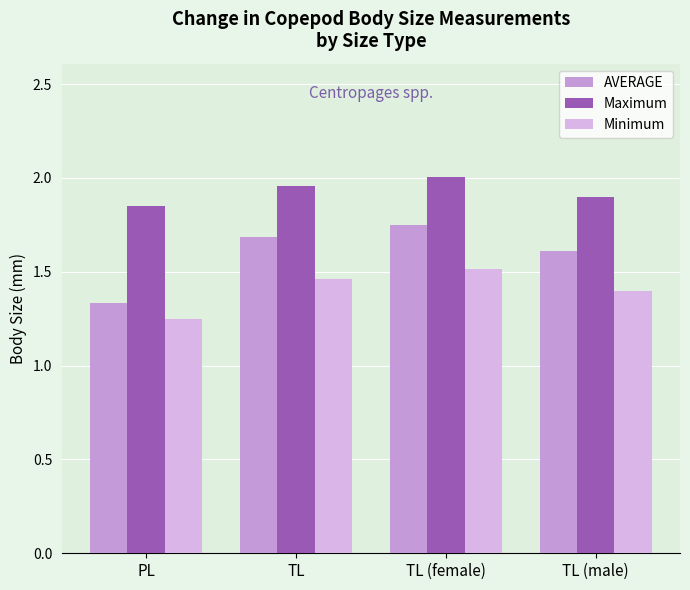

Which series has the largest range (max minus min)?

AVERAGE